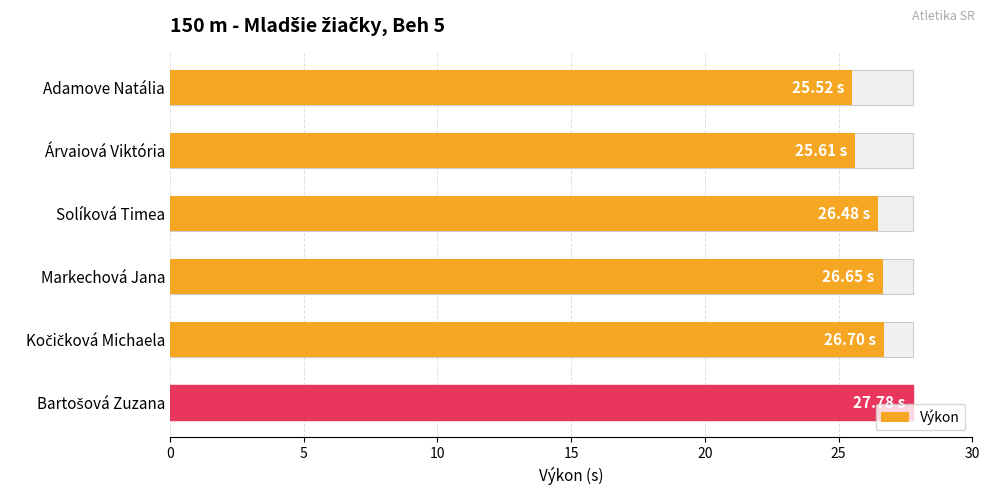

What is the average value?

26.5